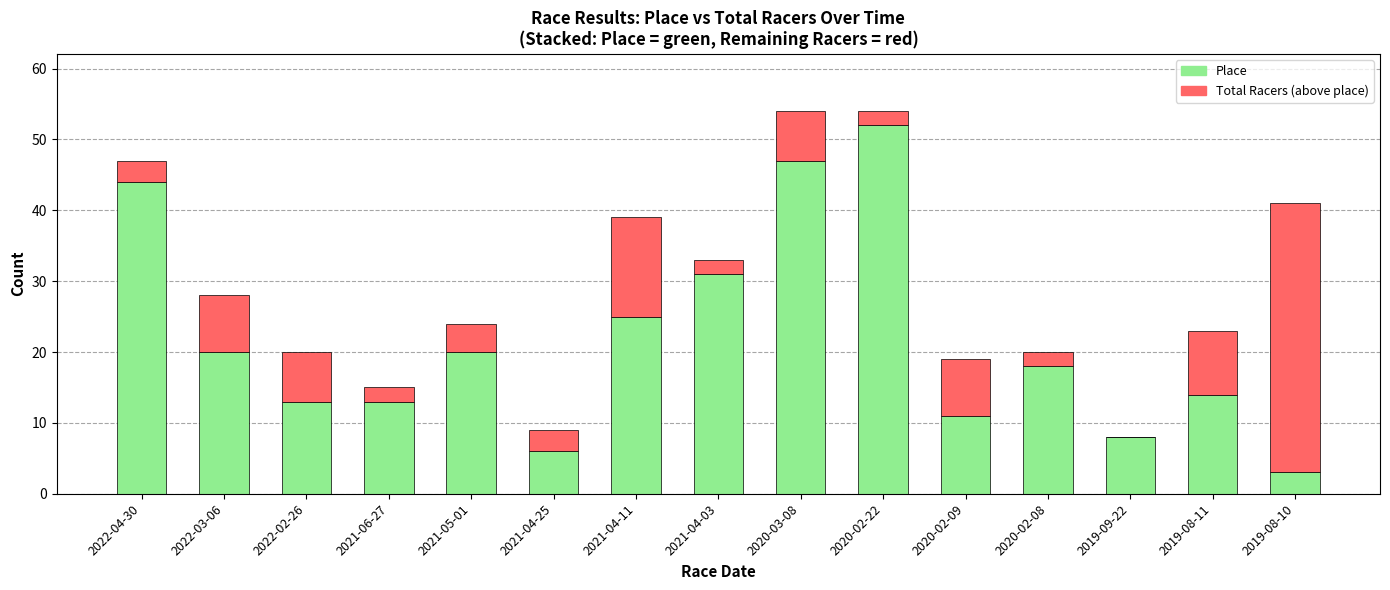

Are the bars horizontal?

No